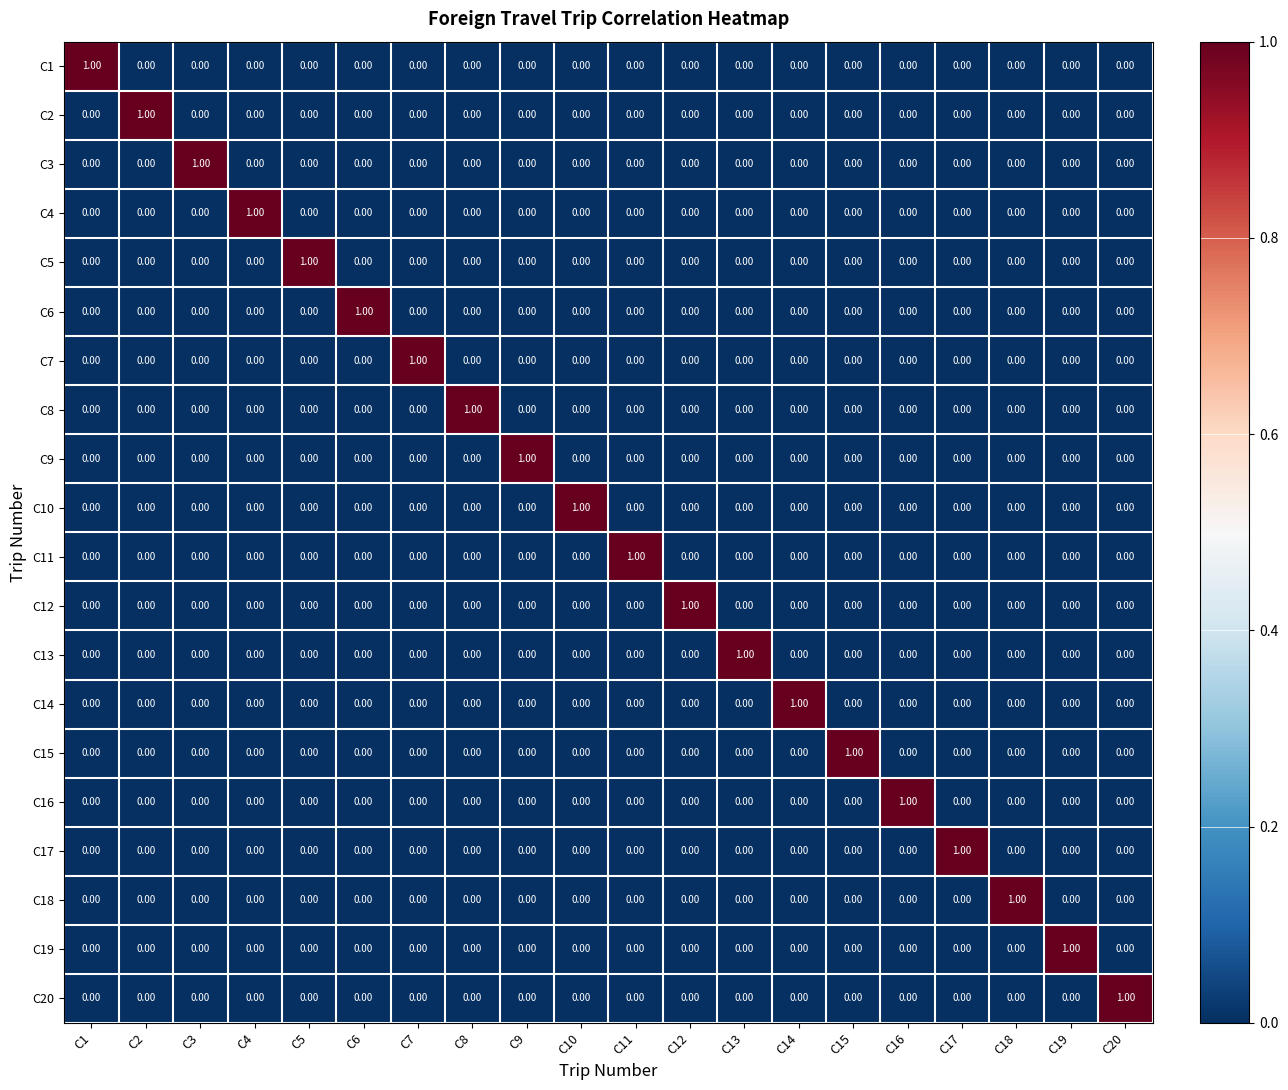

At how many categories does at least one series exceed 0?

20